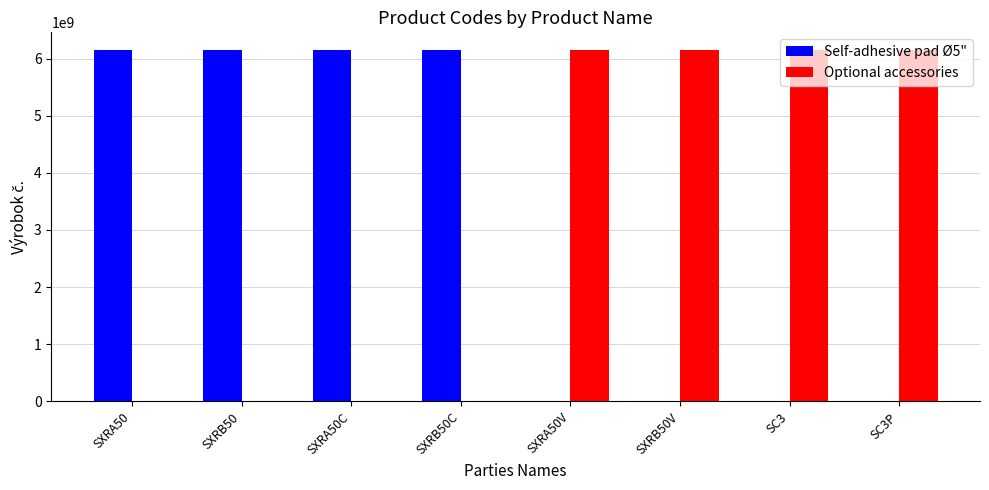

How many data points does each series have?

8